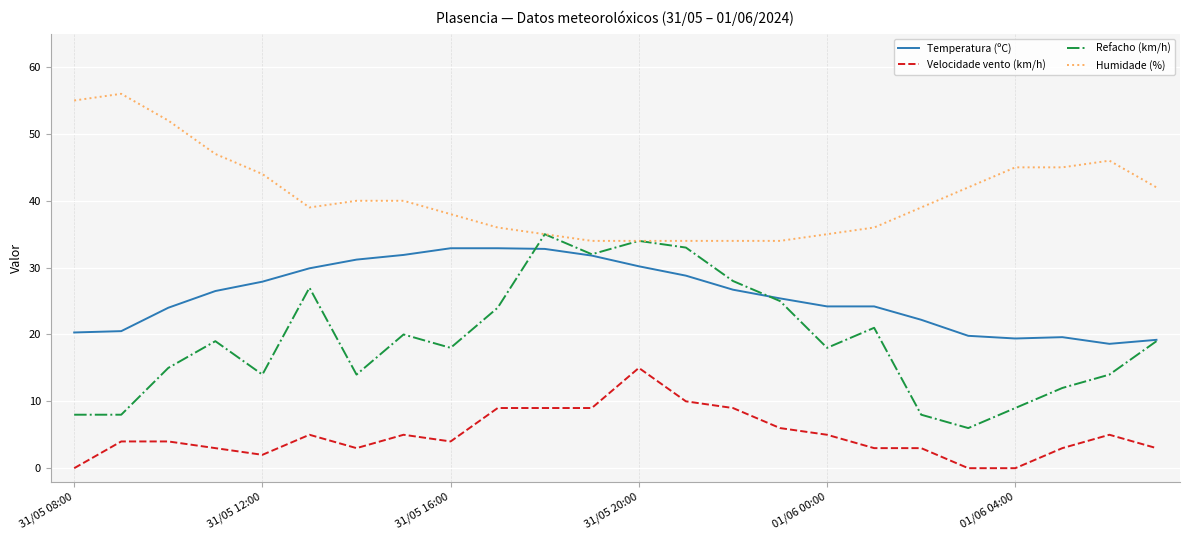

Does the chart display data point markers on the line(s)?

No